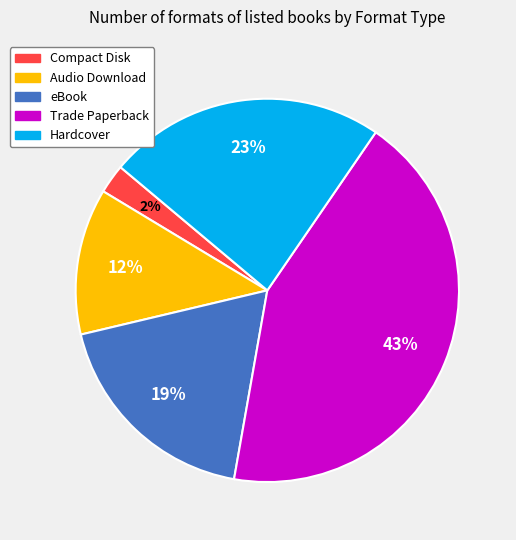

To the nearest percent, what portion does Compact Disk represent?

2%